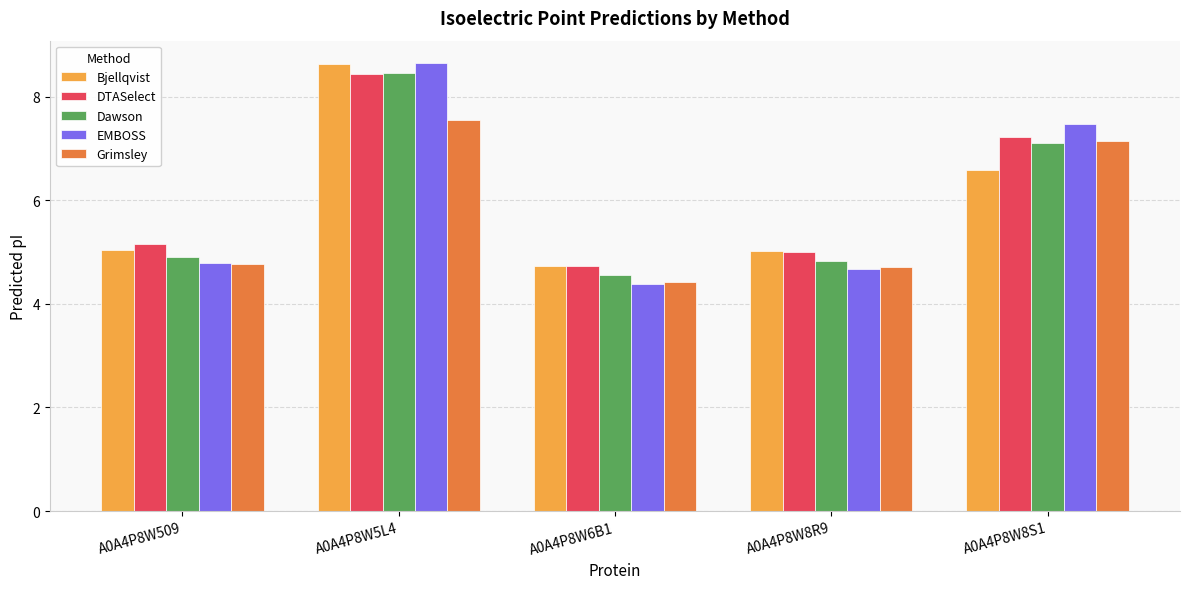

At how many categories does at least one series exceed 7?

2